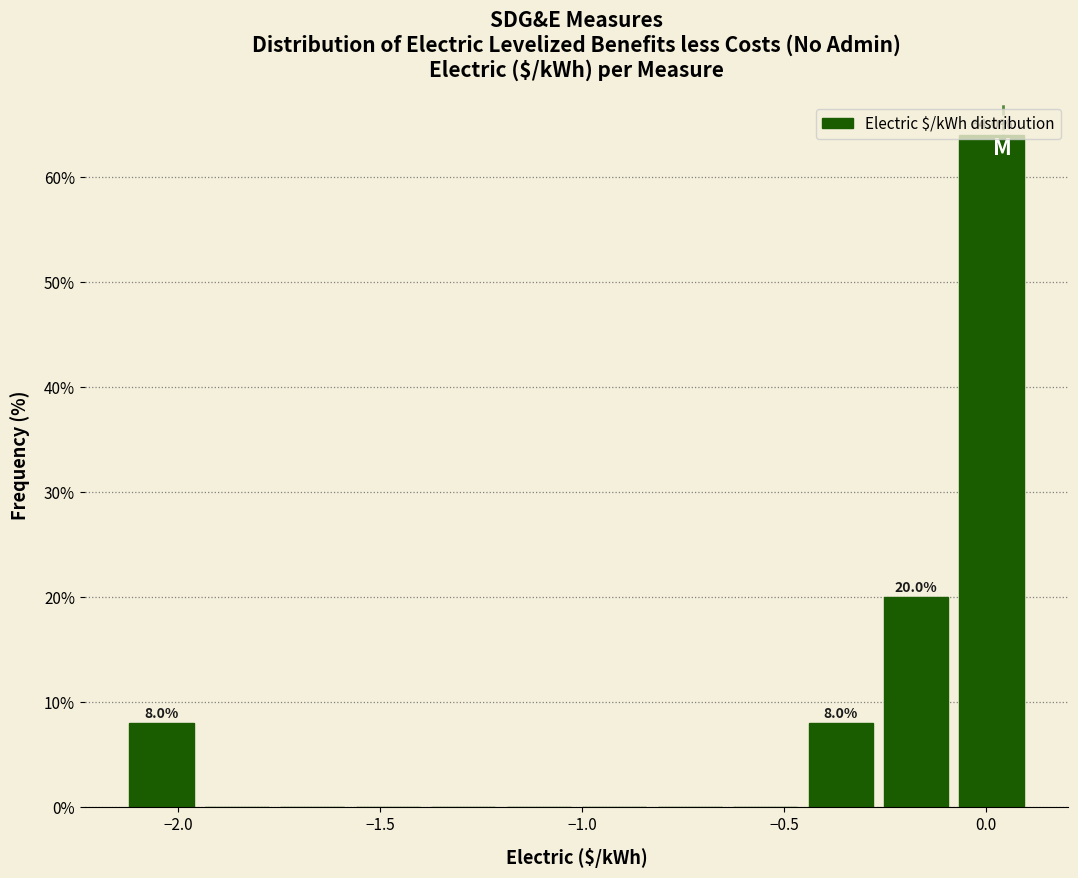

Around what value on the x-axis is the tallest bar? Give the approximate position of its centre, as read against the axis.

0.00